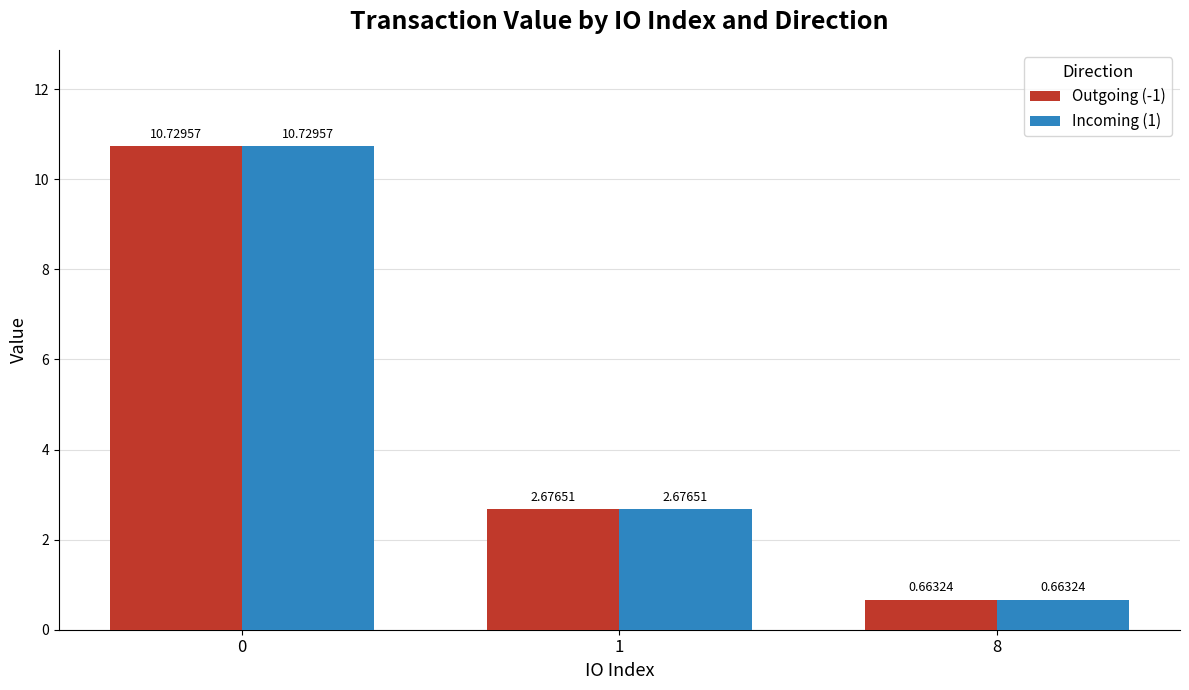

How many data points does each series have?

3